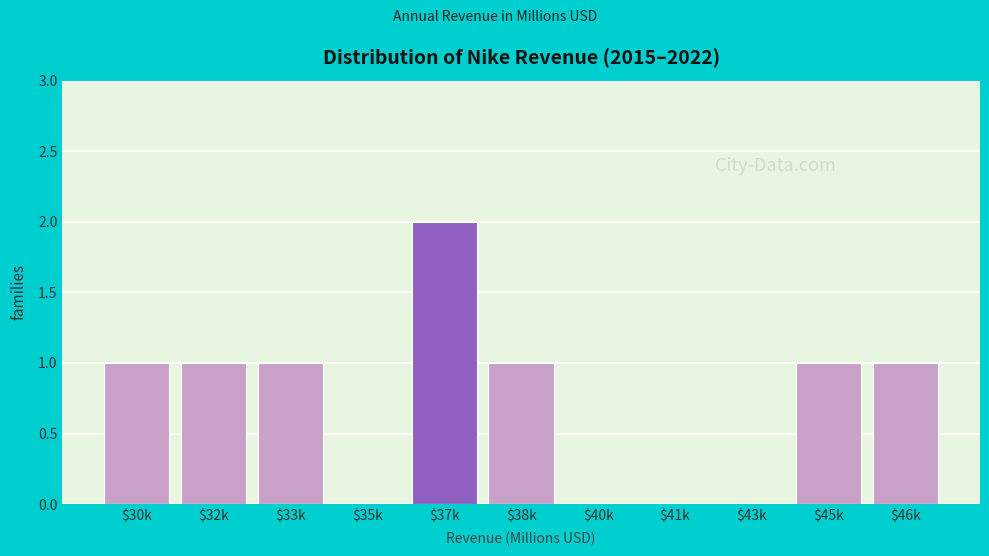

True or false: the data shows 0 at $35k.

True